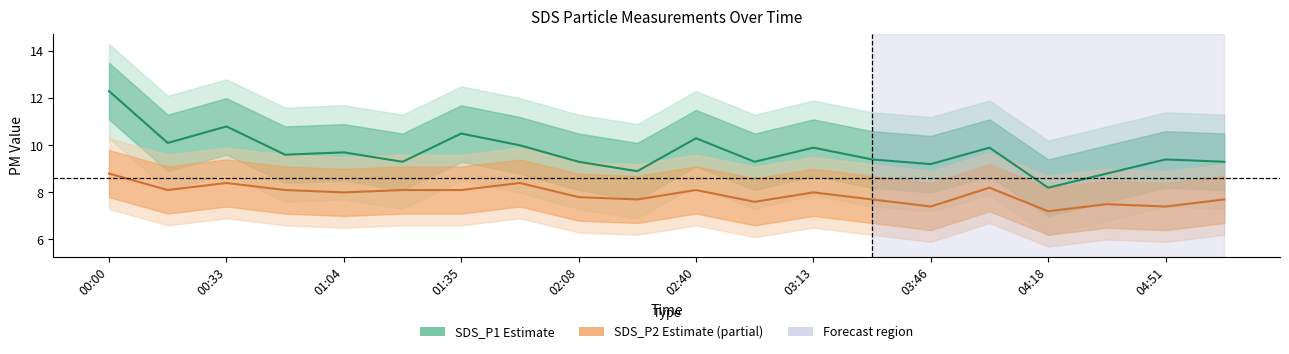

The value of SDS_P2 (Estimate based on partial data) at 02:08 is 2.6. True or false?

False